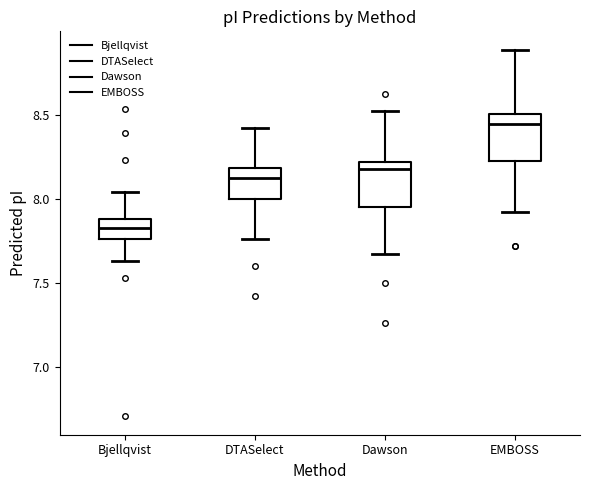

Reading left to right, read every box against the y-axis: the position of its median line, the range the box covers, and the ends of its whiskers. The values are not printed on the chart, so give them approximately, as read against the axis.

Bjellqvist: median 7.85, box 7.75 to 7.90, whiskers 7.65 to 8.05
DTASelect: median 8.15, box 8.00 to 8.20, whiskers 7.75 to 8.40
Dawson: median 8.20 (just below the box's upper edge), box 7.95 to 8.20, whiskers 7.65 to 8.50
EMBOSS: median 8.45, box 8.25 to 8.50, whiskers 7.90 to 8.90